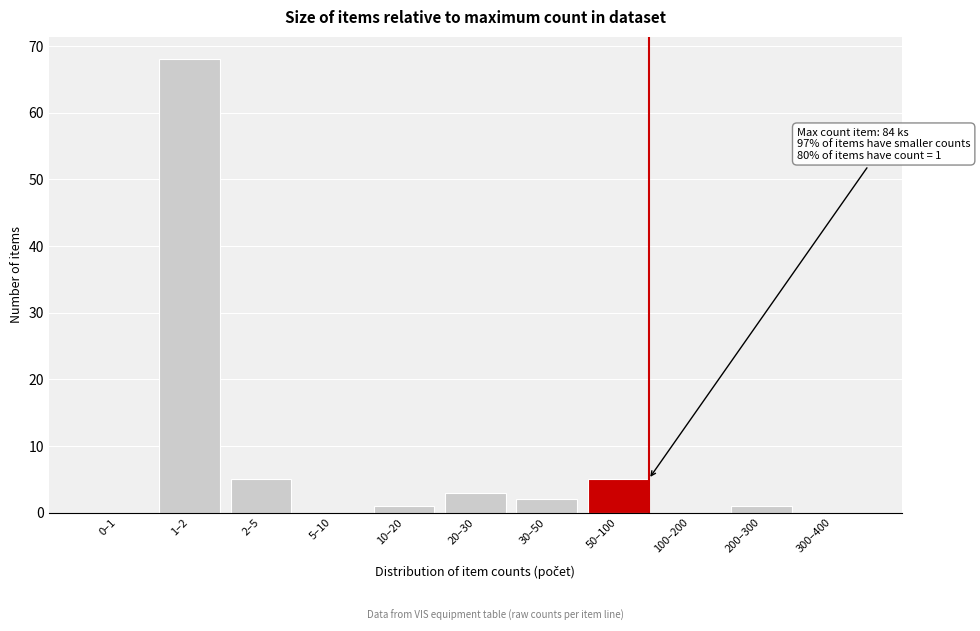

Reading left to right, extract all data points from this chart.

0–1=0	1–2=68	2–5=5	5–10=0	10–20=1	20–30=3	30–50=2	50–100=5	100–200=0	200–300=1	300–400=0